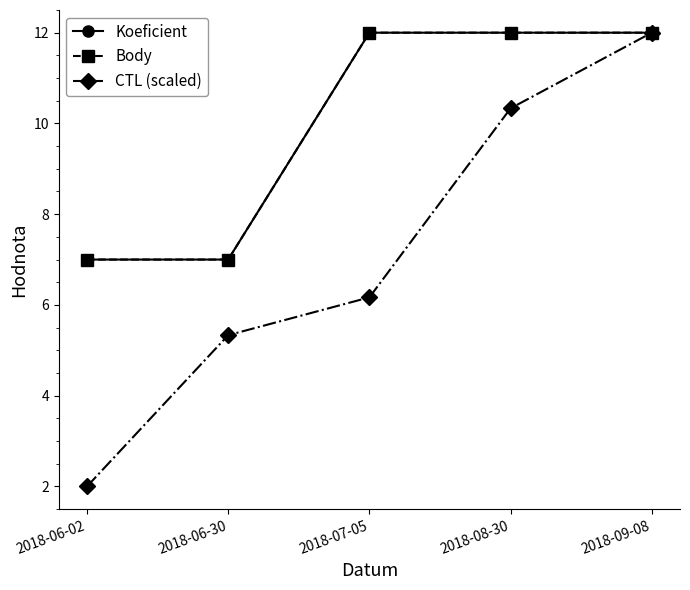

Is it true that Koeficient equals 12.0 at 2018-09-08?

True